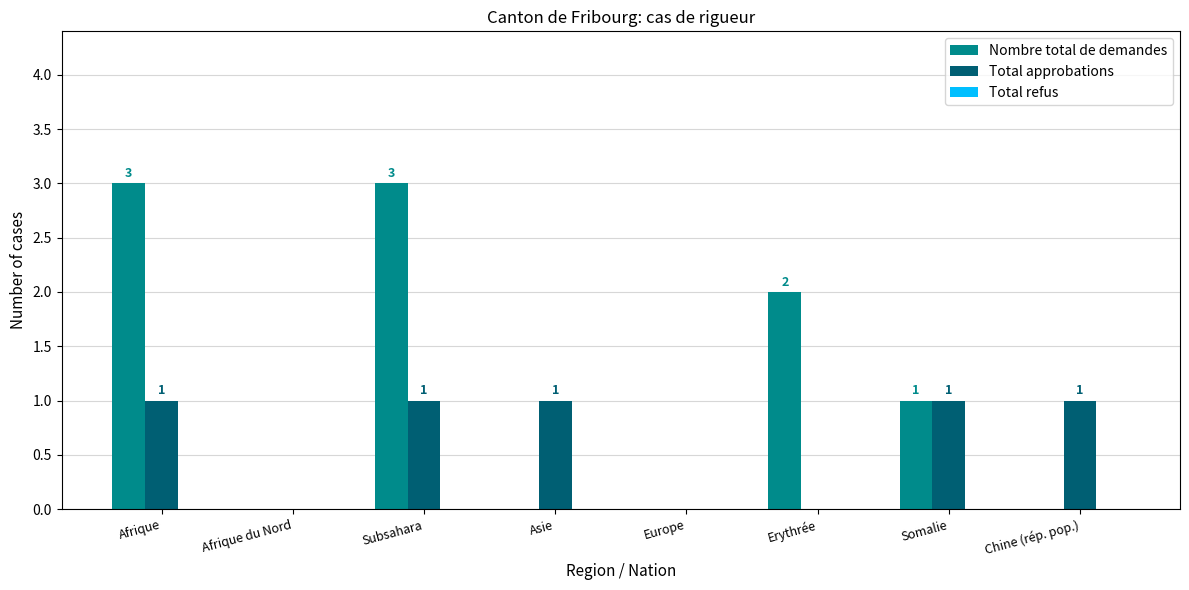

True or false: Total approbations has a value of 0 at Erythrée.

True